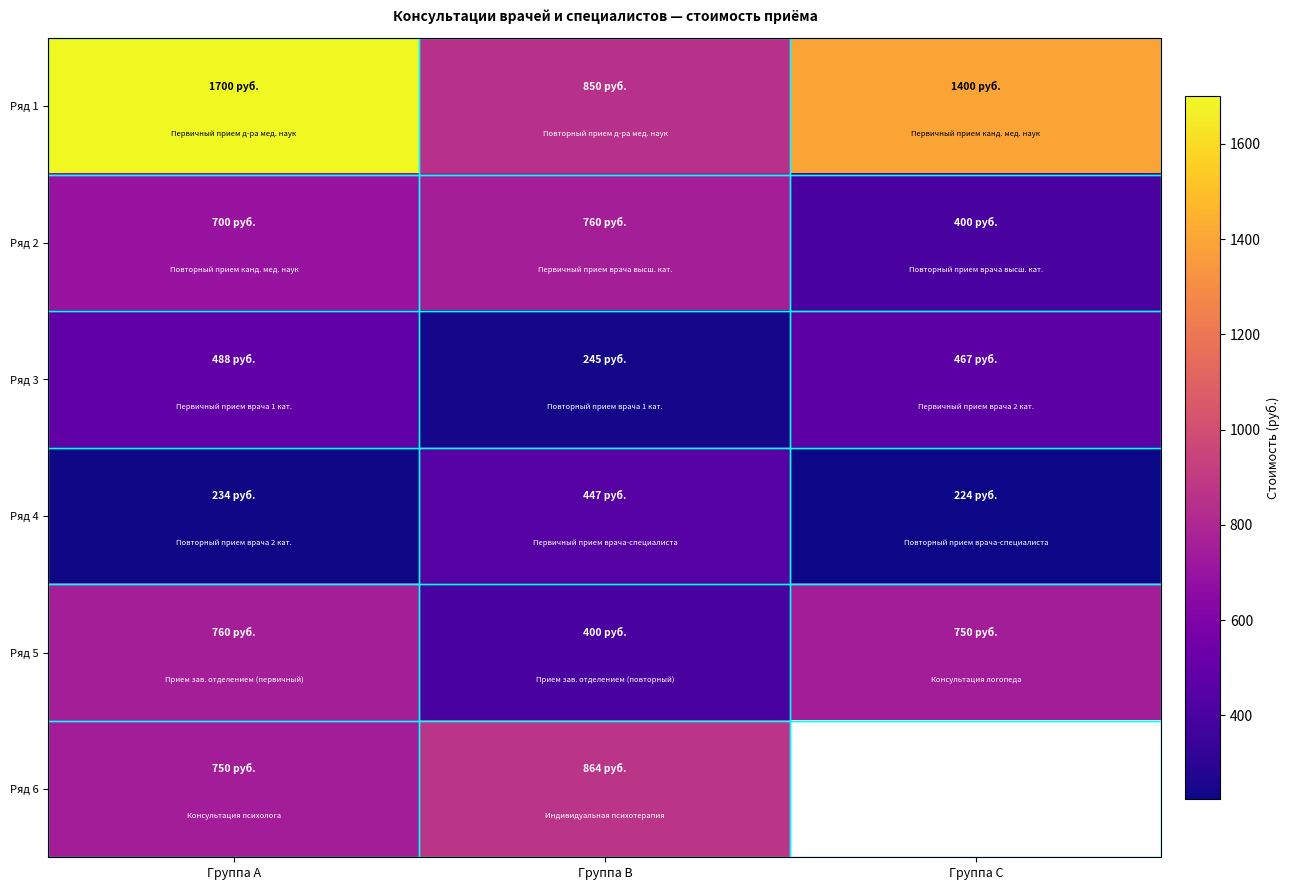

Rank the series at Группа B from lowest to highest value.

Ряд 3, Ряд 5, Ряд 4, Ряд 2, Ряд 1, Ряд 6